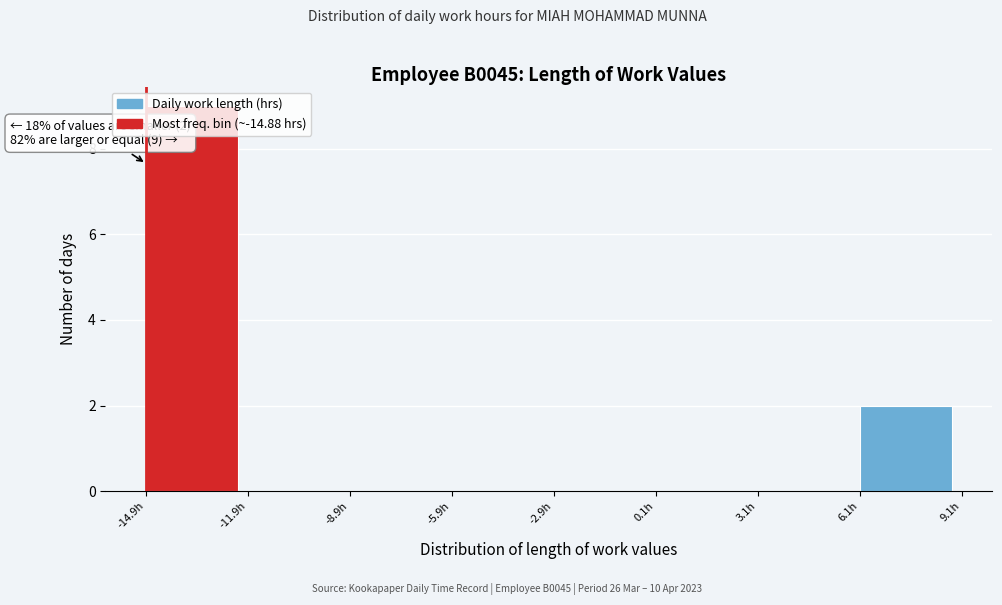

Which range on the x-axis has the tallest bar?

-15 to -12